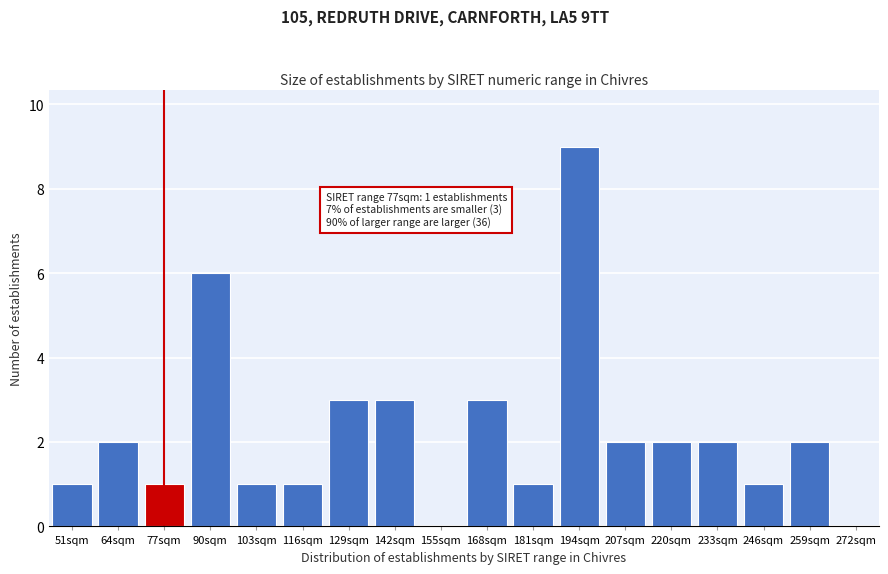

Reading right to left, list all the values displayed in this chart.

272sqm=0	259sqm=2	246sqm=1	233sqm=2	220sqm=2	207sqm=2	194sqm=9	181sqm=1	168sqm=3	155sqm=0	142sqm=3	129sqm=3	116sqm=1	103sqm=1	90sqm=6	77sqm=1	64sqm=2	51sqm=1